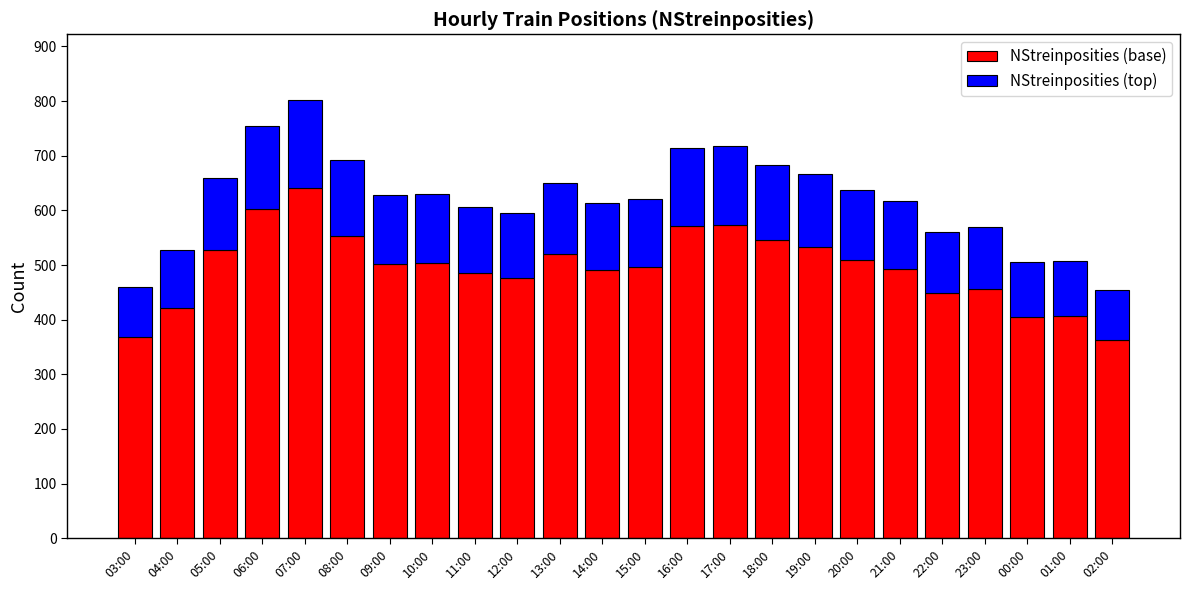

What is the value of the NStreinposities (base) bar at the 13th from the left?

496